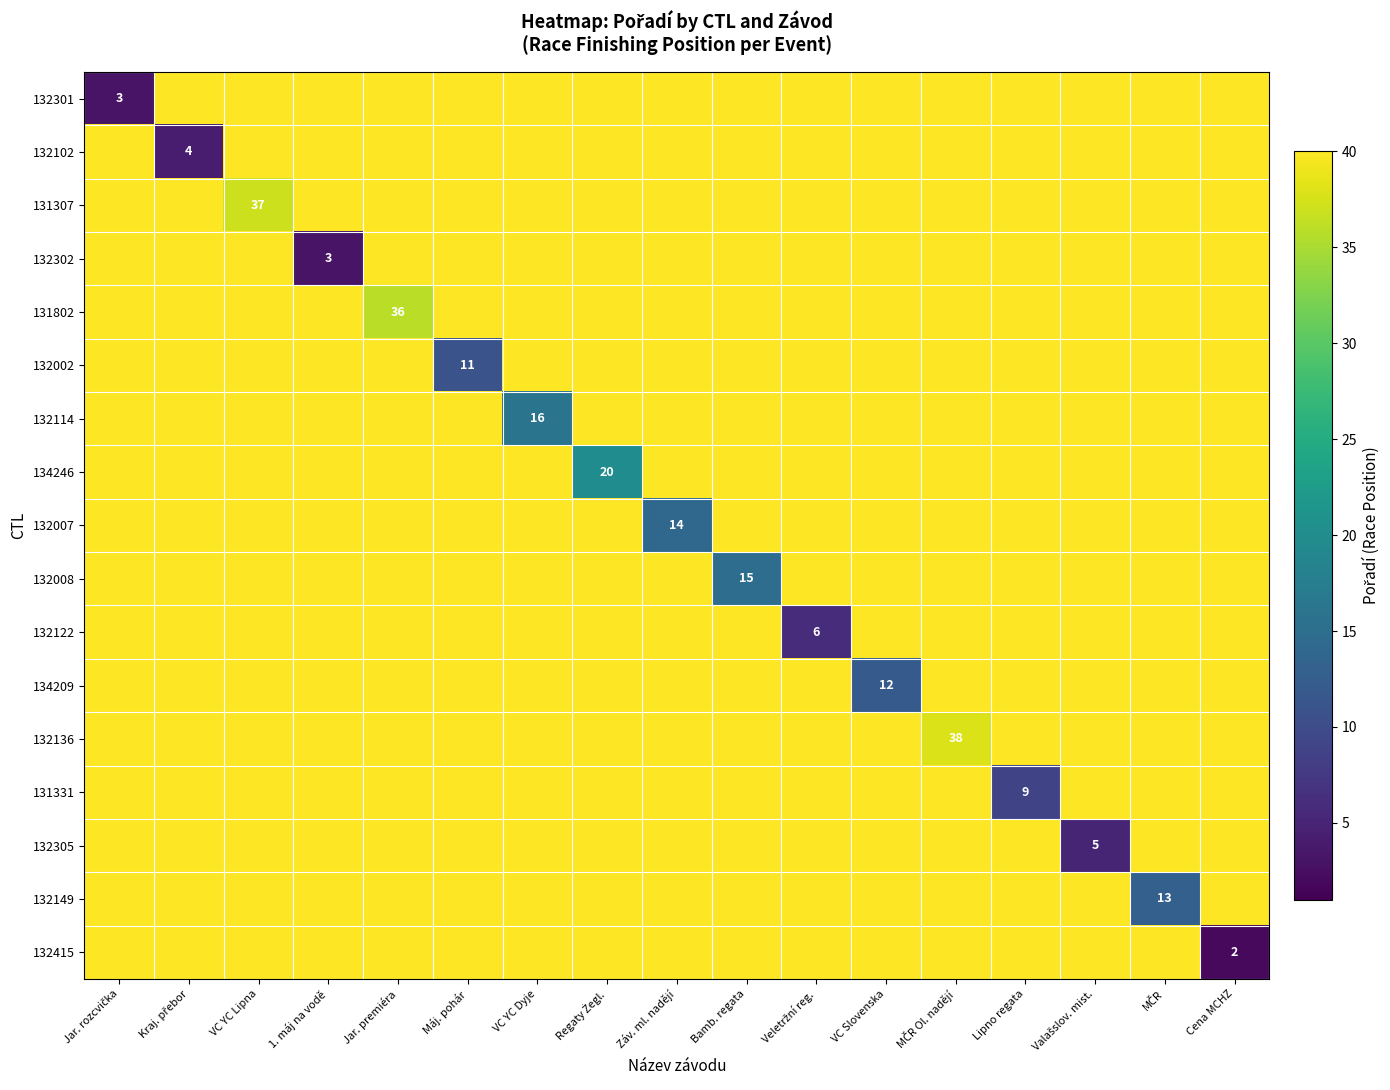

Where is 131307 nearest to the value 40?

Jar. rozcvička